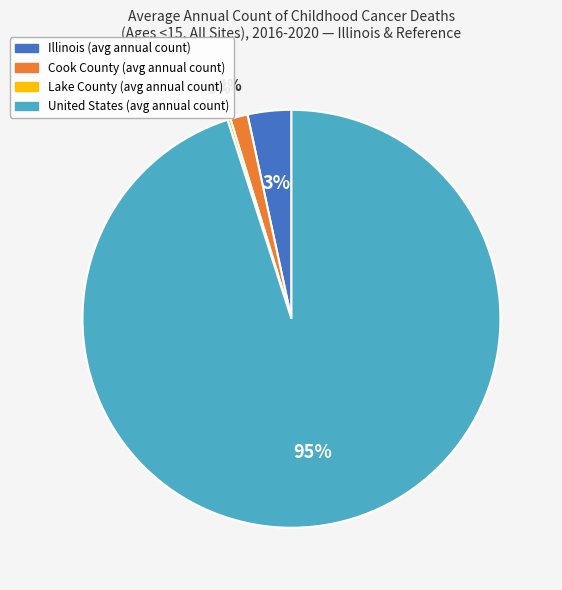

Which has a higher value, Cook County or Illinois?

Illinois